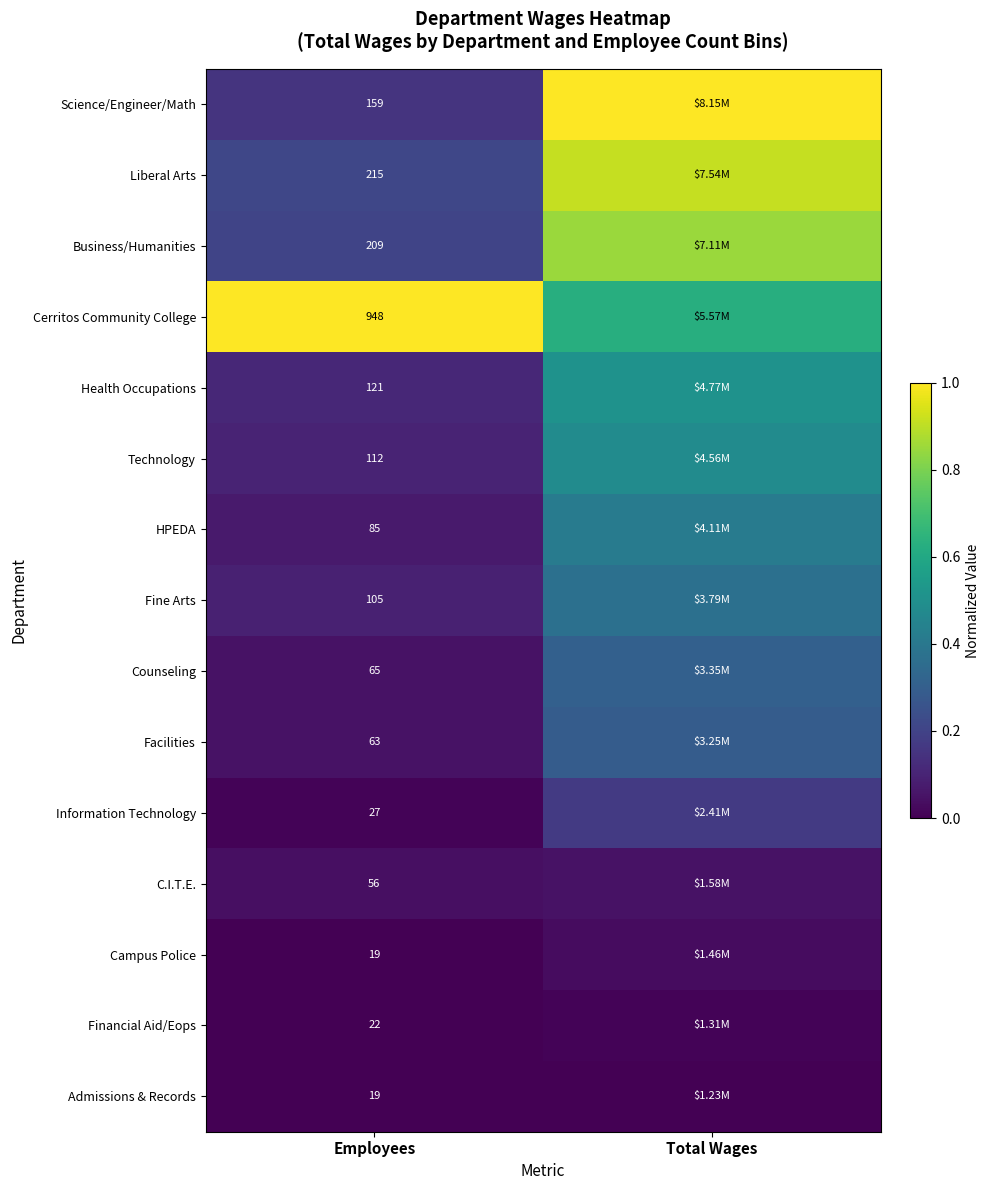

How many data points does each series have?

2